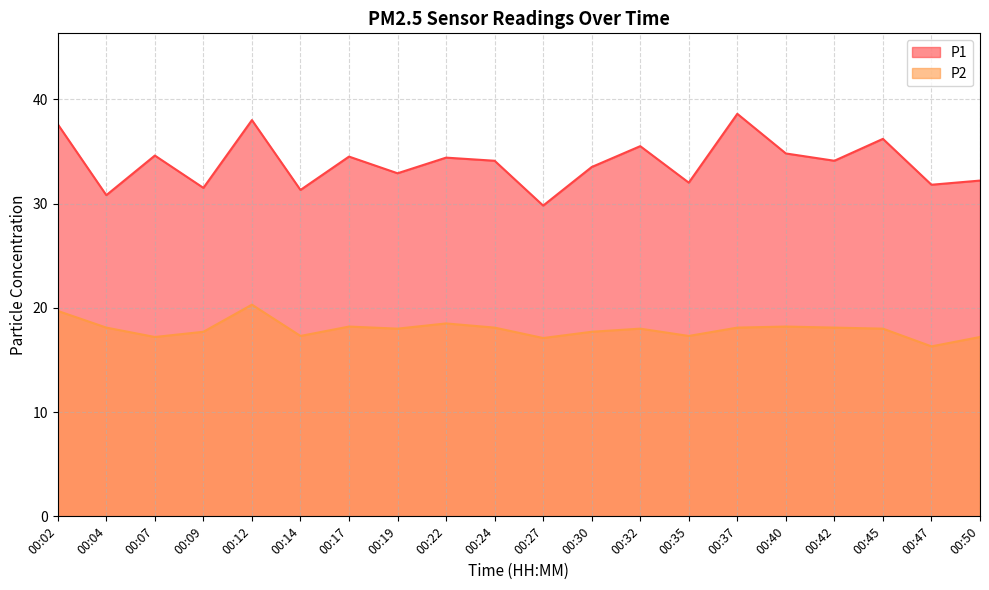

What are all the series names shown in the legend?

P1, P2